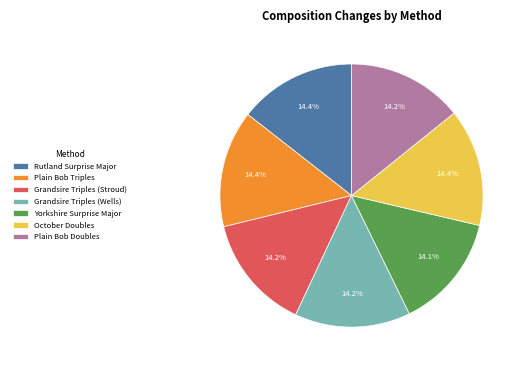

What portion of the pie excludes Plain Bob Doubles?

85.8%